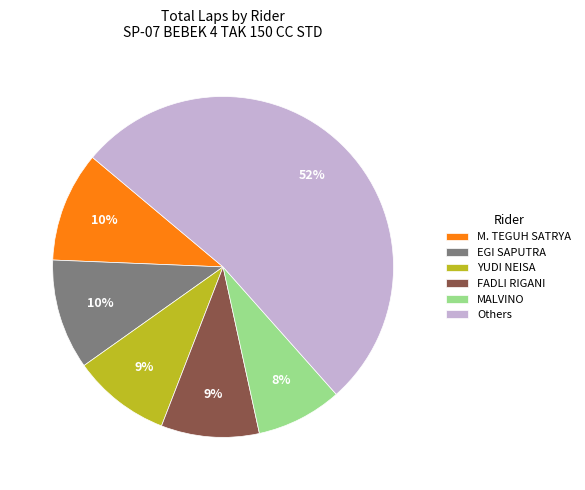

What is the ratio of the value at FADLI RIGANI to the value at EGI SAPUTRA?

0.9